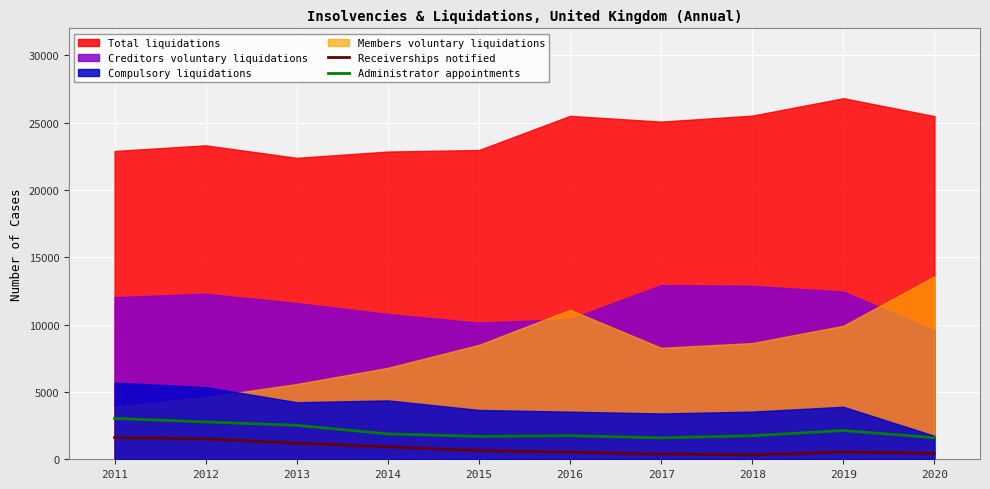

What is the difference between the maximum and minimum values in the Administrator appointments series?

1442